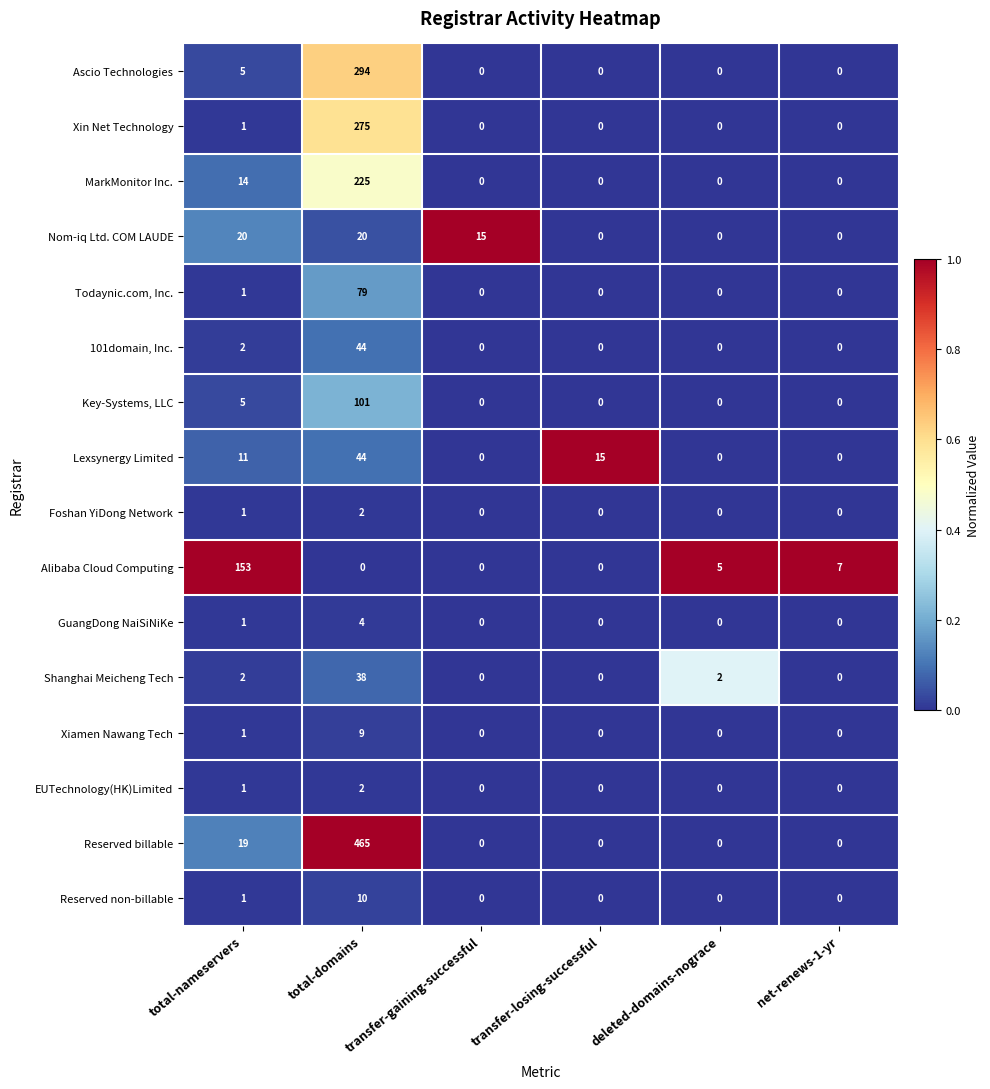

Which category has the highest value across all series?

total-domains